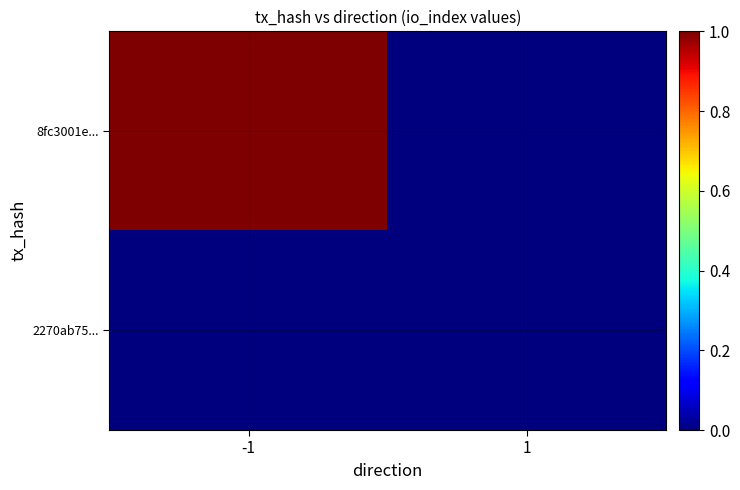

Reading left to right, list all the values displayed in this chart.

8fc3001e...: -1=1	1=0
2270ab75...: -1=0	1=0